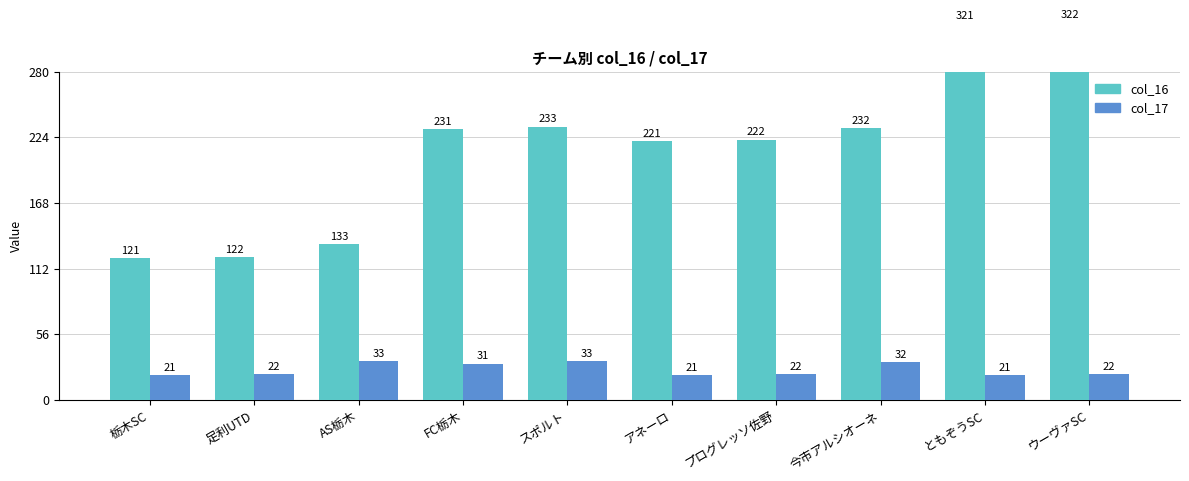

How many groups of bars are there?

10